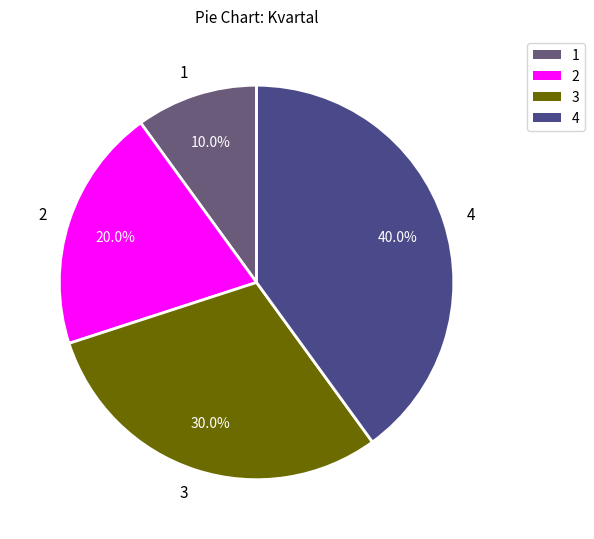

To the nearest percent, what is the average slice percentage?

25%